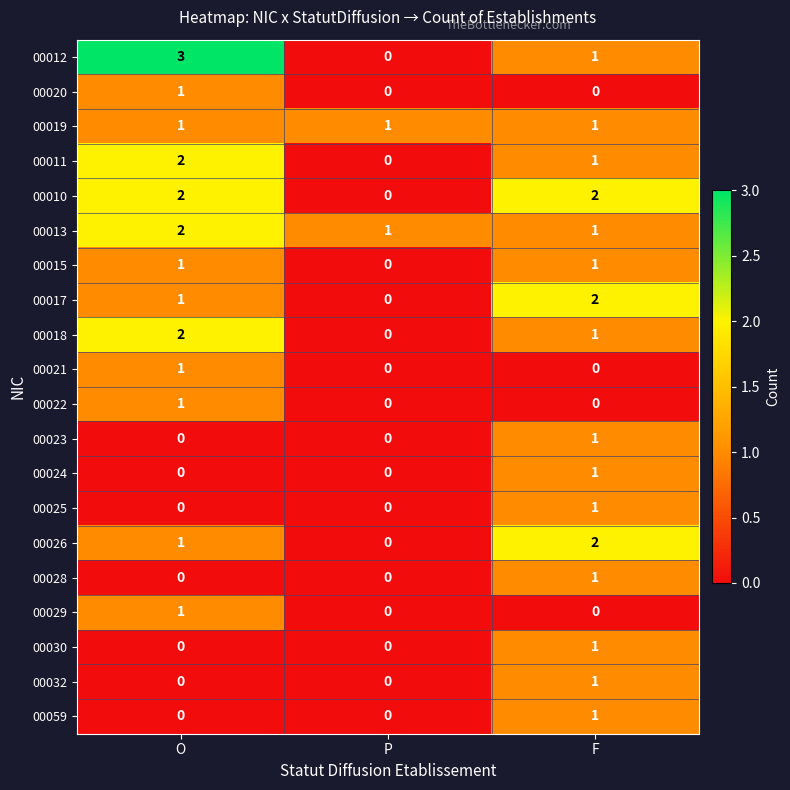

How many 00022 values are between 0 and 1?

3